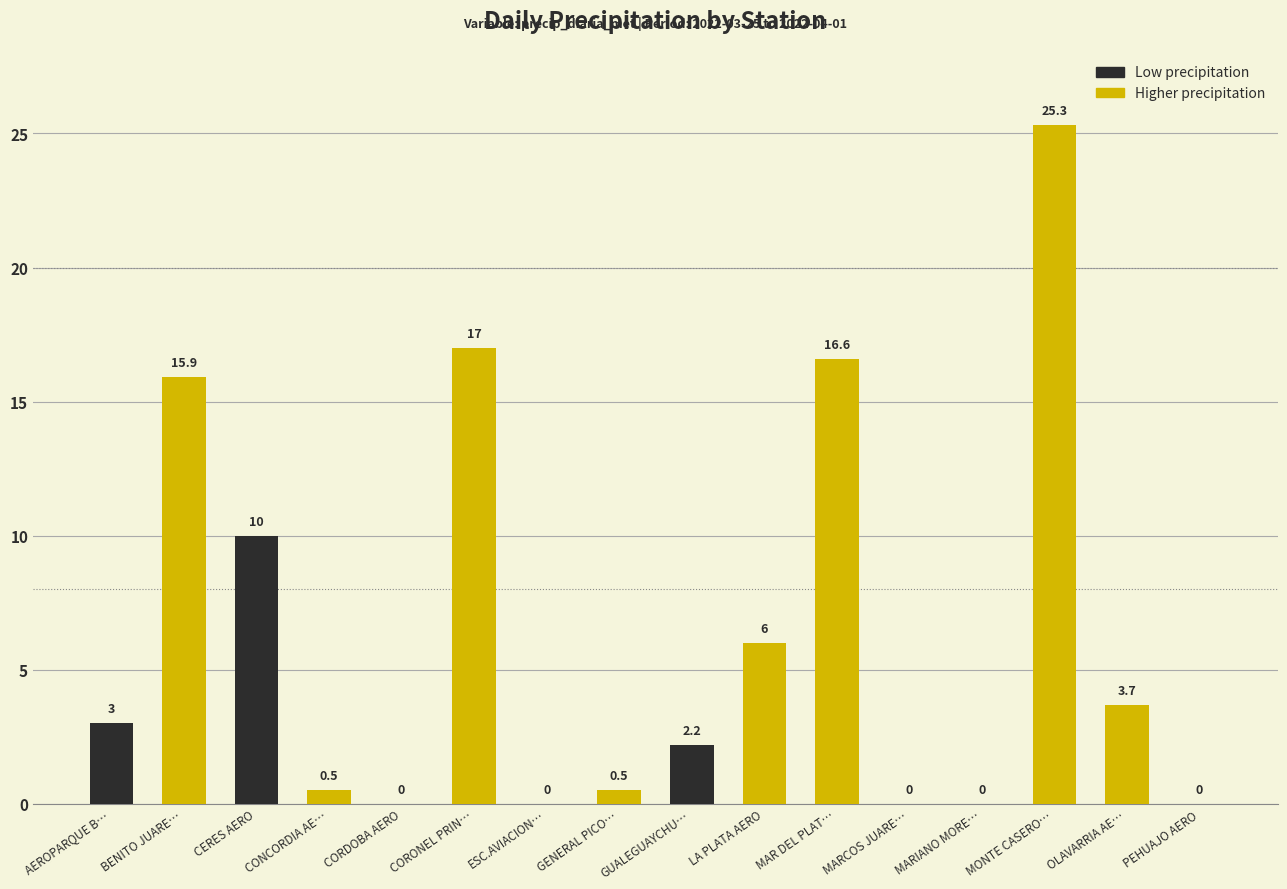

Which category has the highest value across all series?

MONTE CASERO…